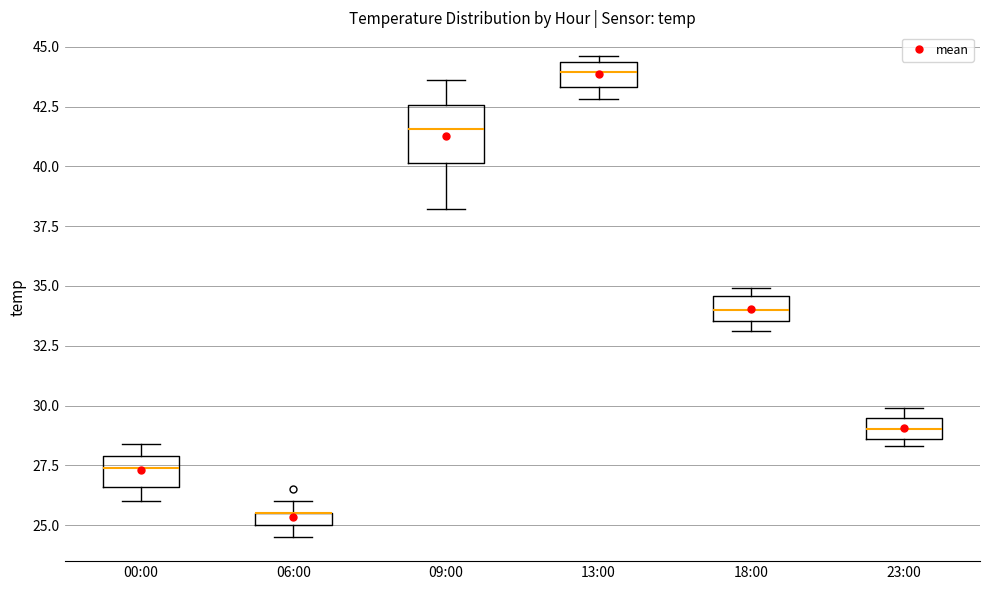

Which box is the tallest, from its lower edge to its upper edge?

09:00